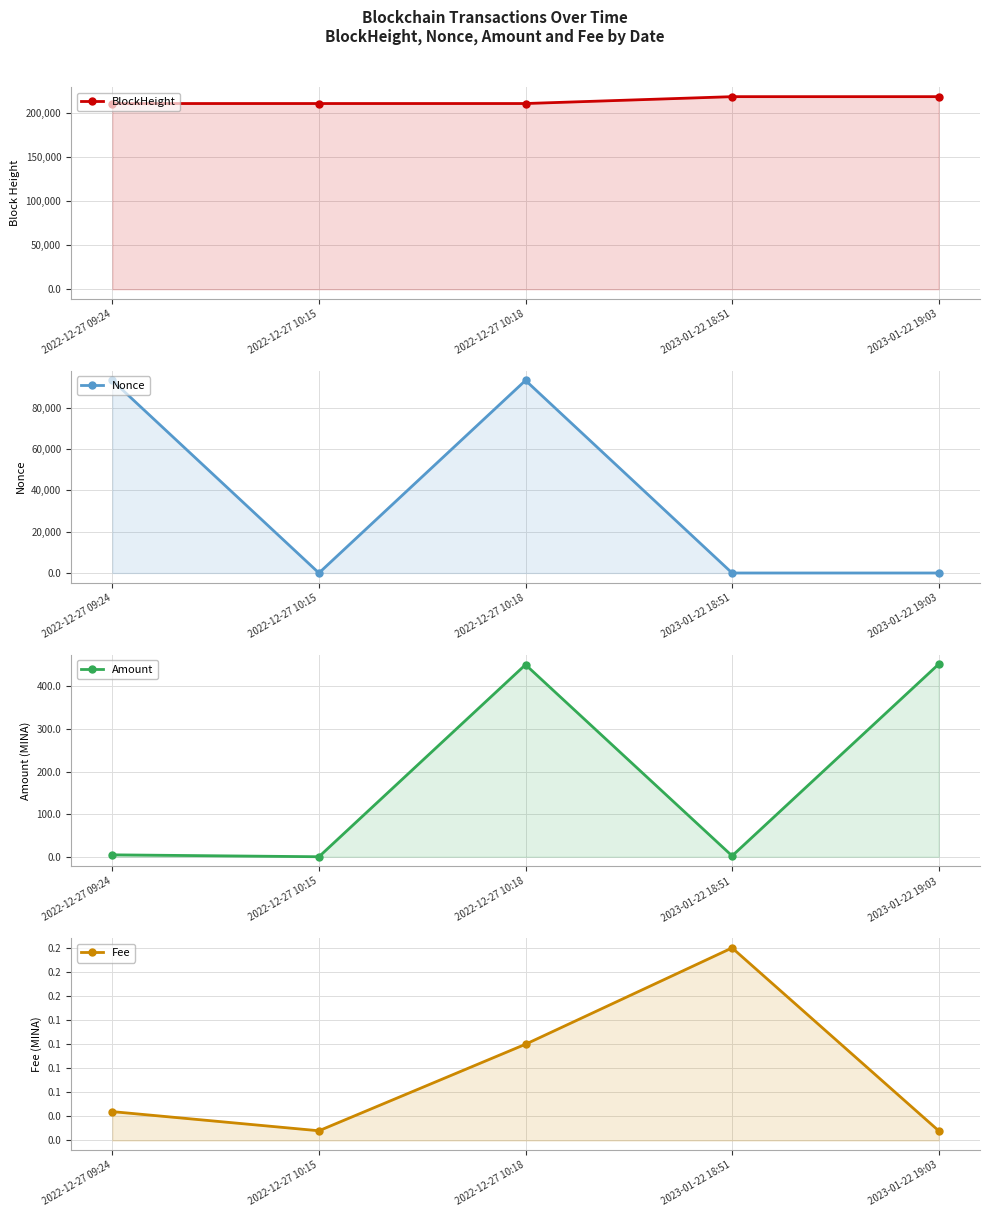

What is the label of the 3rd point from the left?

2022-12-27 10:18